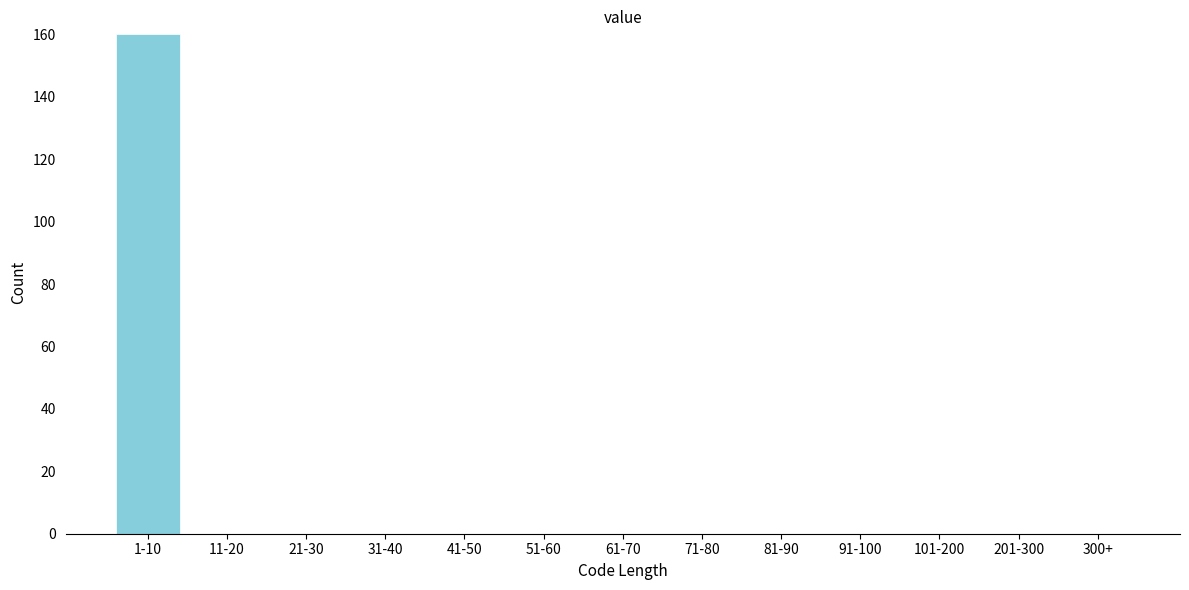

Reading left to right, what are all the values shown in this chart?

1-10=160	11-20=0	21-30=0	31-40=0	41-50=0	51-60=0	61-70=0	71-80=0	81-90=0	91-100=0	101-200=0	201-300=0	300+=0